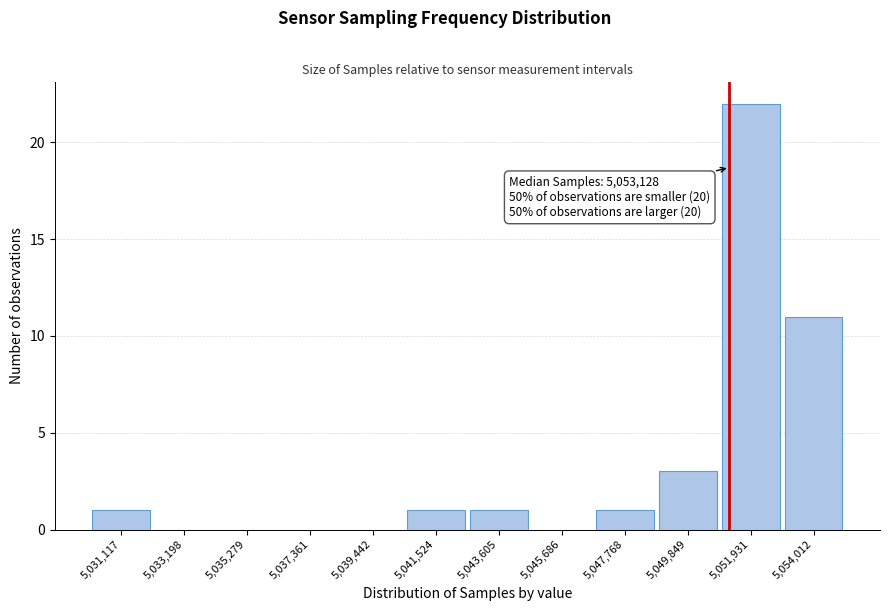

Reading left to right, extract all data points from this chart.

5,031,117=1	5,033,198=0	5,035,279=0	5,037,361=0	5,039,442=0	5,041,524=1	5,043,605=1	5,045,686=0	5,047,768=1	5,049,849=3	5,051,931=22	5,054,012=11